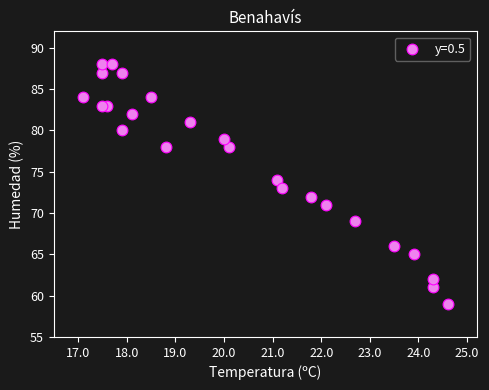

What is the range of Y values (max minus min)?

29